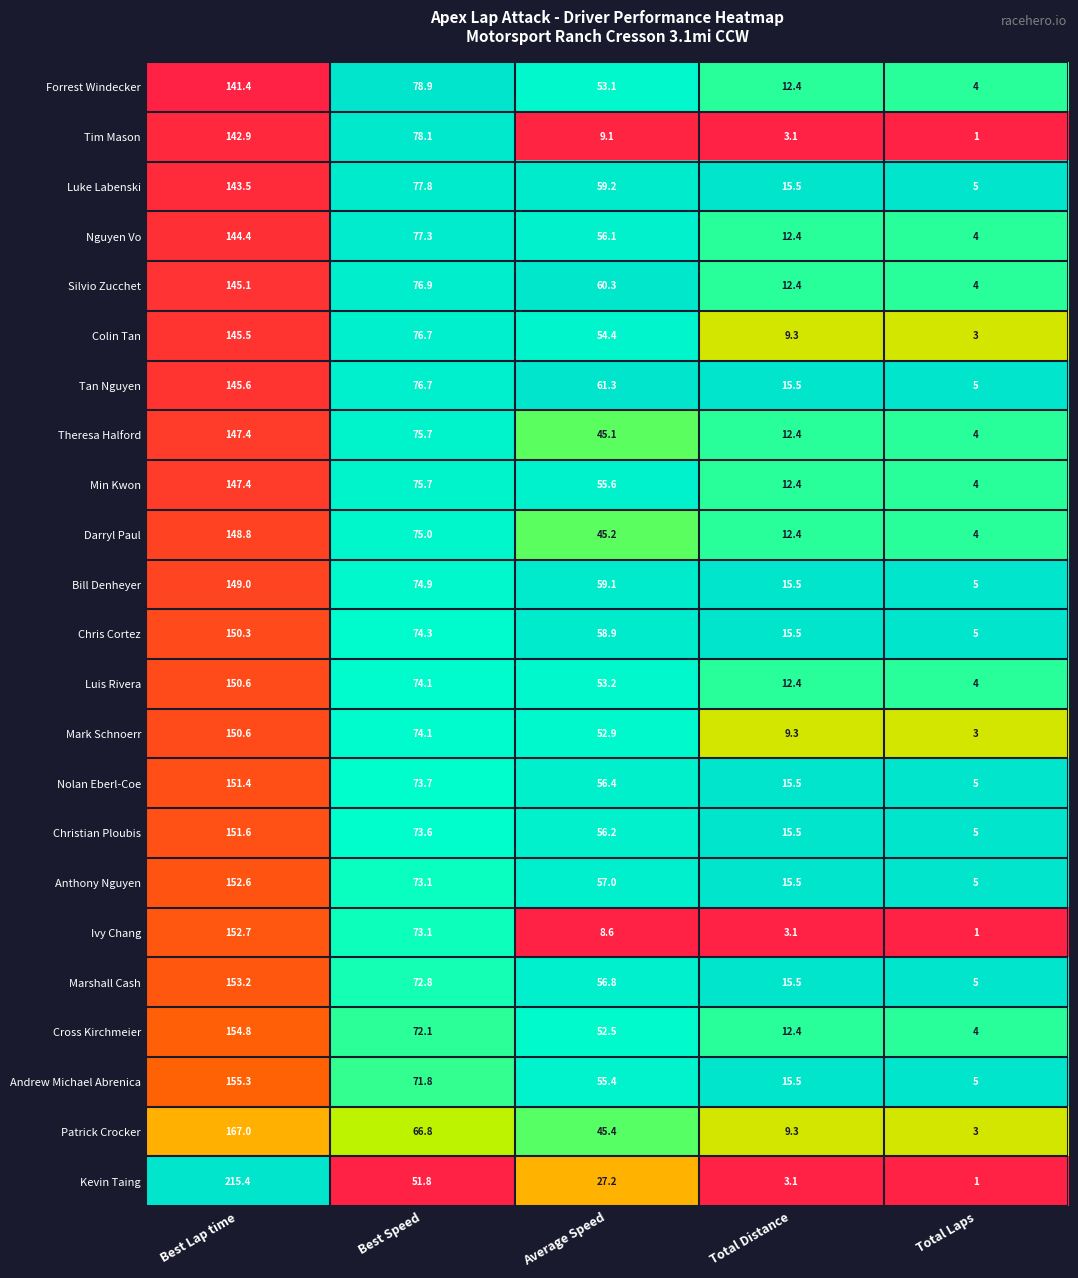

Which category has the highest value in the Darryl Paul series?

Best Lap time